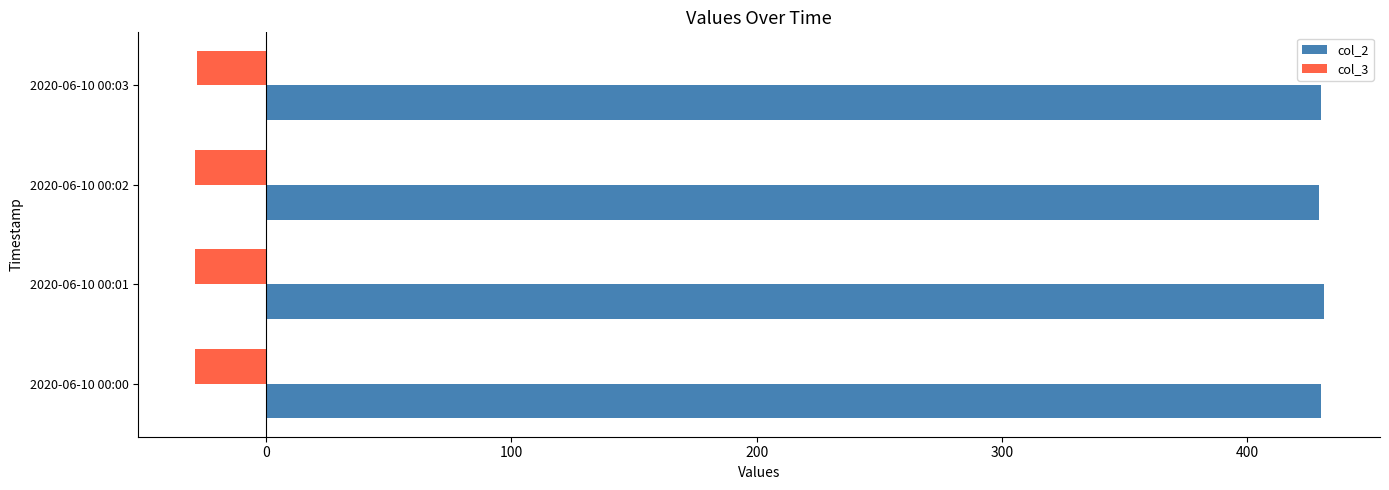

What are all the series names shown in the legend?

col_2, col_3